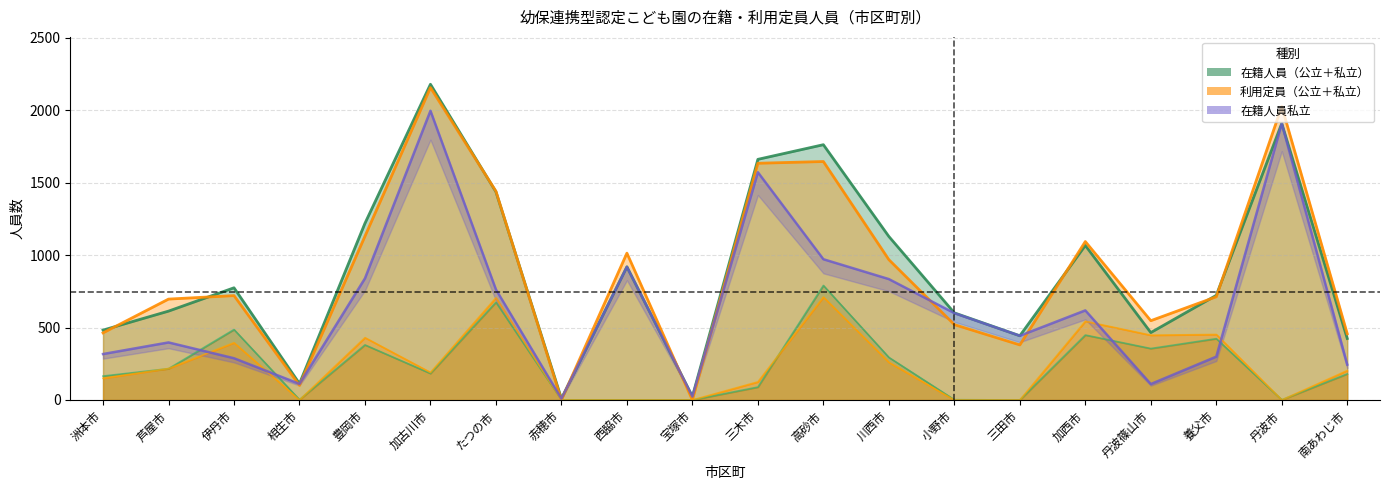

Is the value of 在籍人員私立 at 加古川市 greater than the value of 利用定員総数 at 西脇市?

Yes